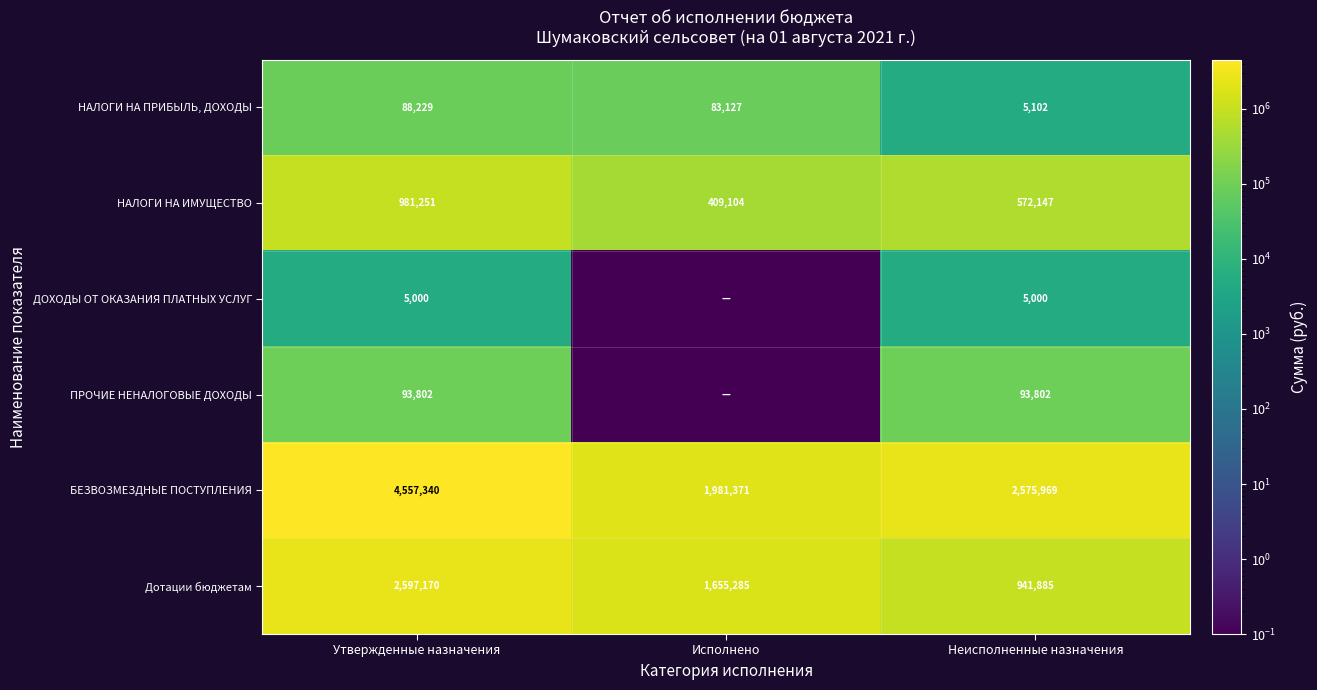

Which category has the highest value in the БЕЗВОЗМЕЗДНЫЕ ПОСТУПЛЕНИЯ series?

Утвержденные назначения